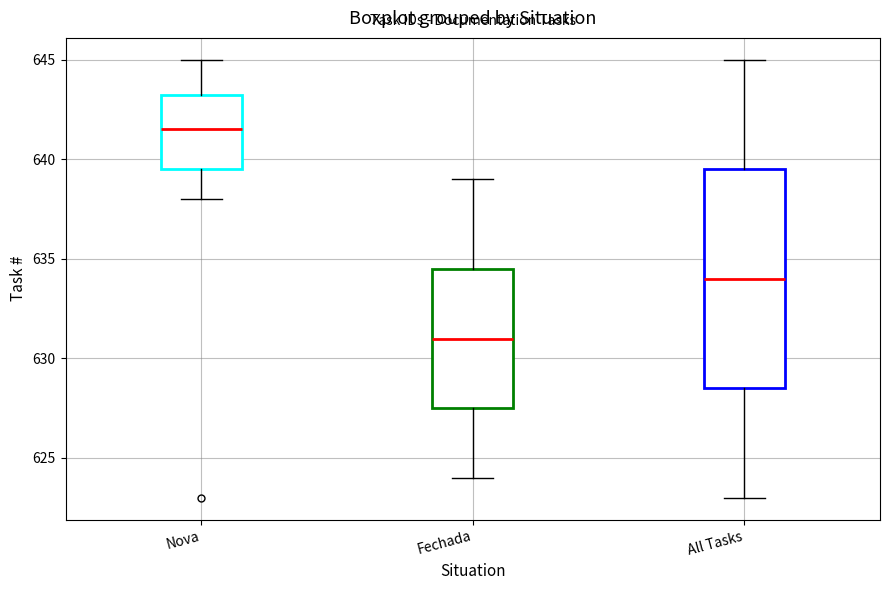

Reading left to right, transcribe this box plot: for each box, give where its median line is, the range the box spans, and where its two whiskers end, as read against the y-axis. The values are not printed on the chart, so give them approximately, as read against the axis.

Nova: median 641.5, box 639.5 to 643.5, whiskers 638.0 to 645.0
Fechada: median 631.0, box 627.5 to 634.5, whiskers 624.0 to 639.0
All Tasks: median 634.0, box 628.5 to 639.5, whiskers 623.0 to 645.0